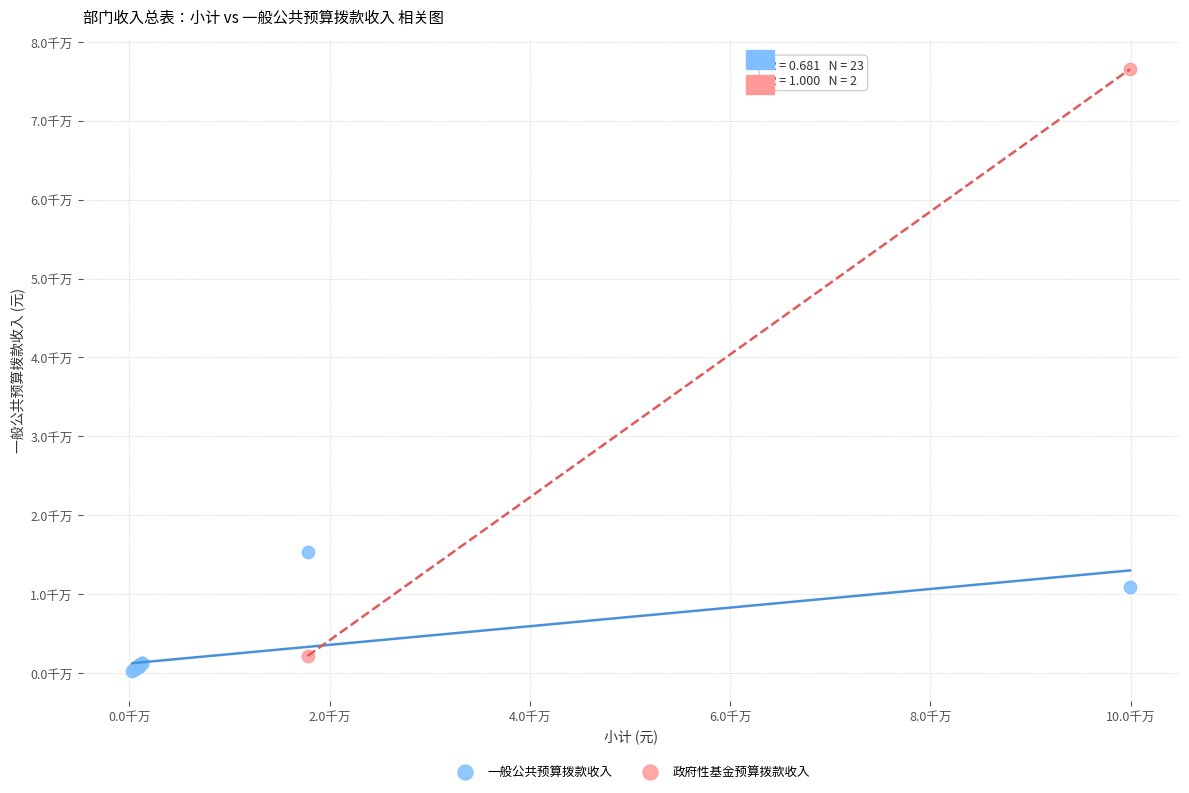

What are all the series names shown in the legend?

一般公共预算拨款收入, 政府性基金预算拨款收入